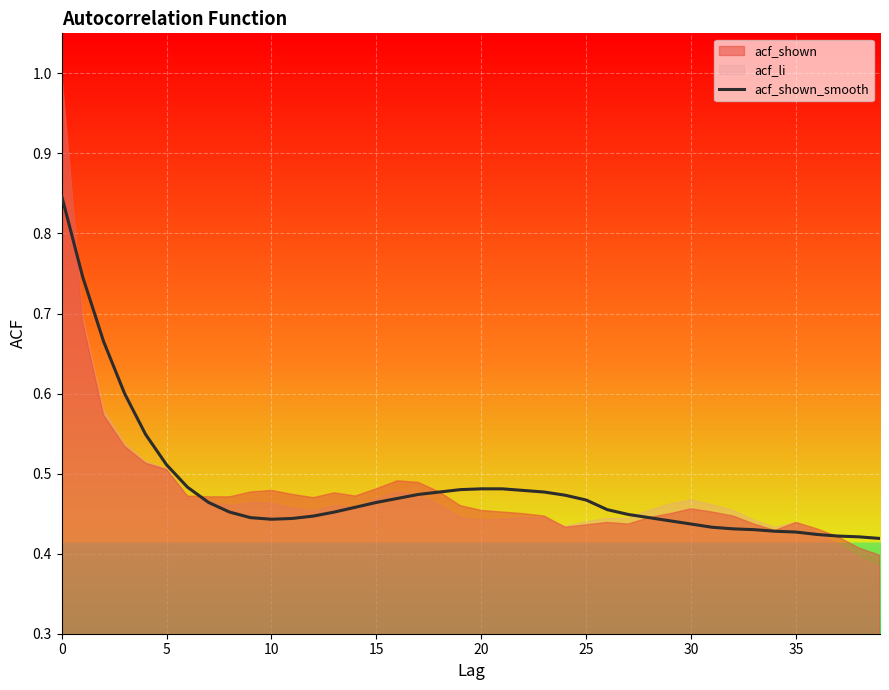

True or false: acf_shown_smooth has a value of 0.7 at 5.

False